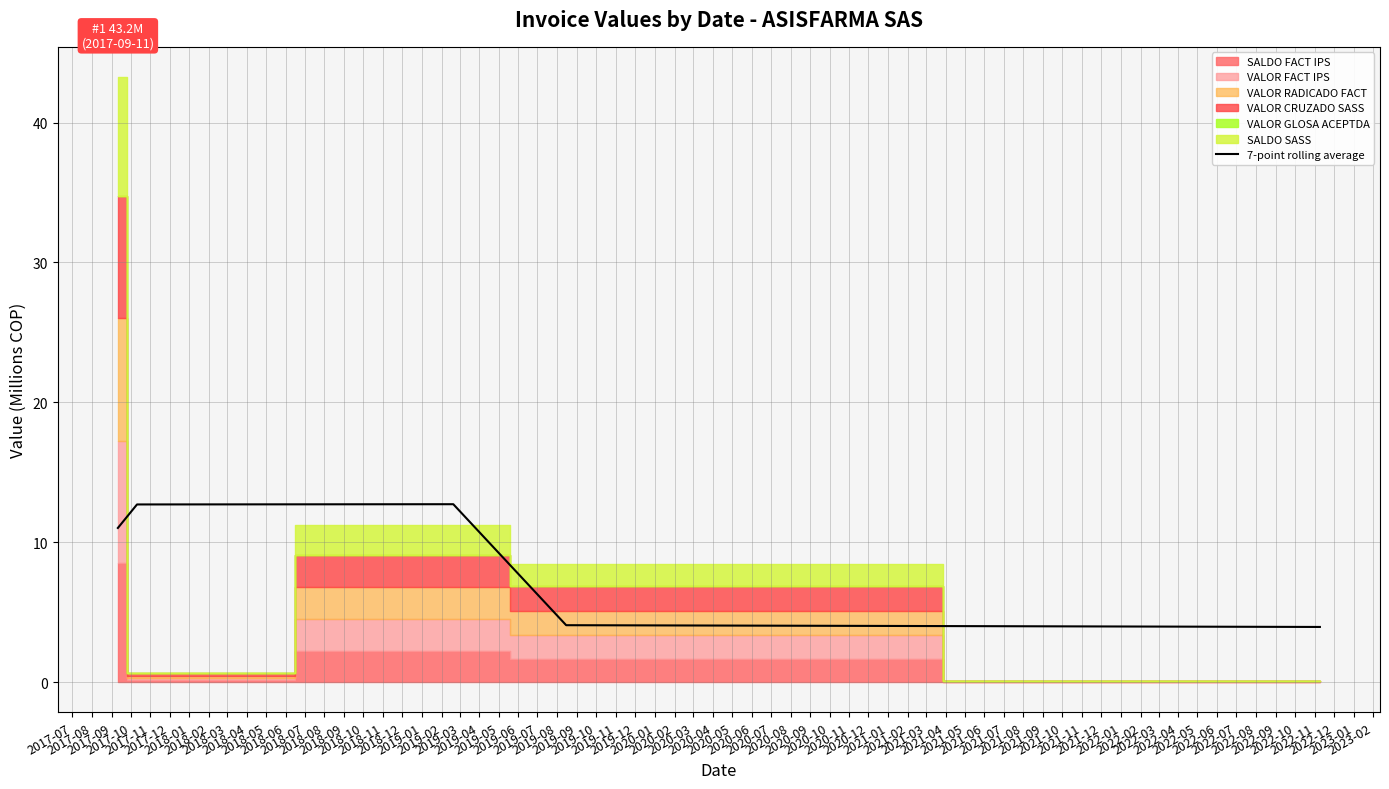

What is the highest value of the 7-point rolling average series?

12.7